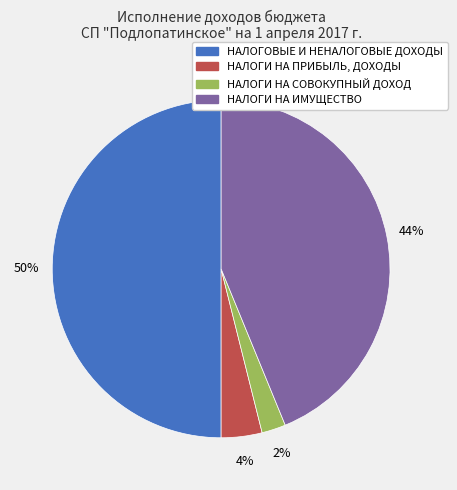

What percentage is the НАЛОГОВЫЕ И НЕНАЛОГОВЫЕ ДОХОДЫ slice, to the nearest percent?

50%